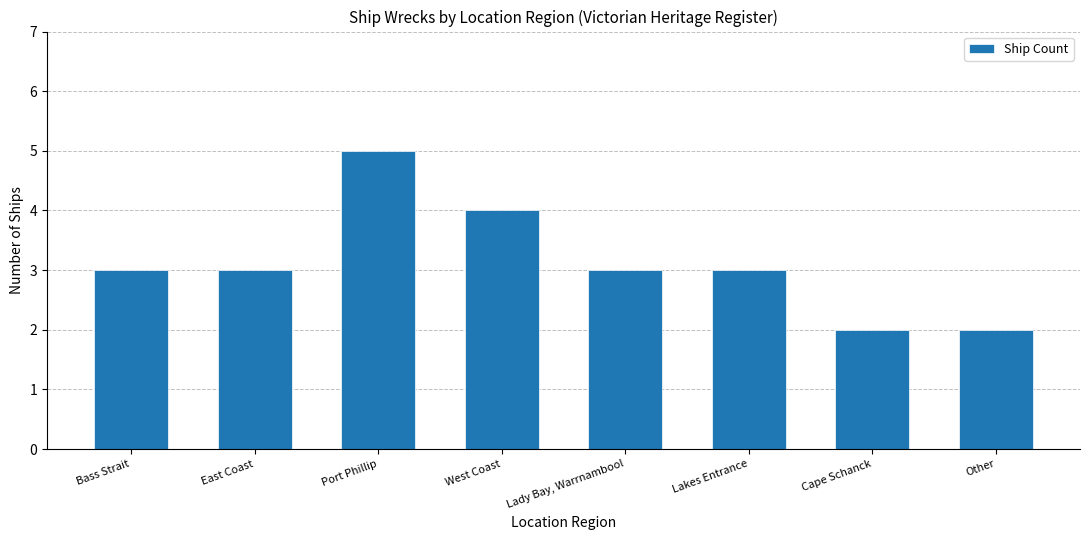

What is the average value?

3